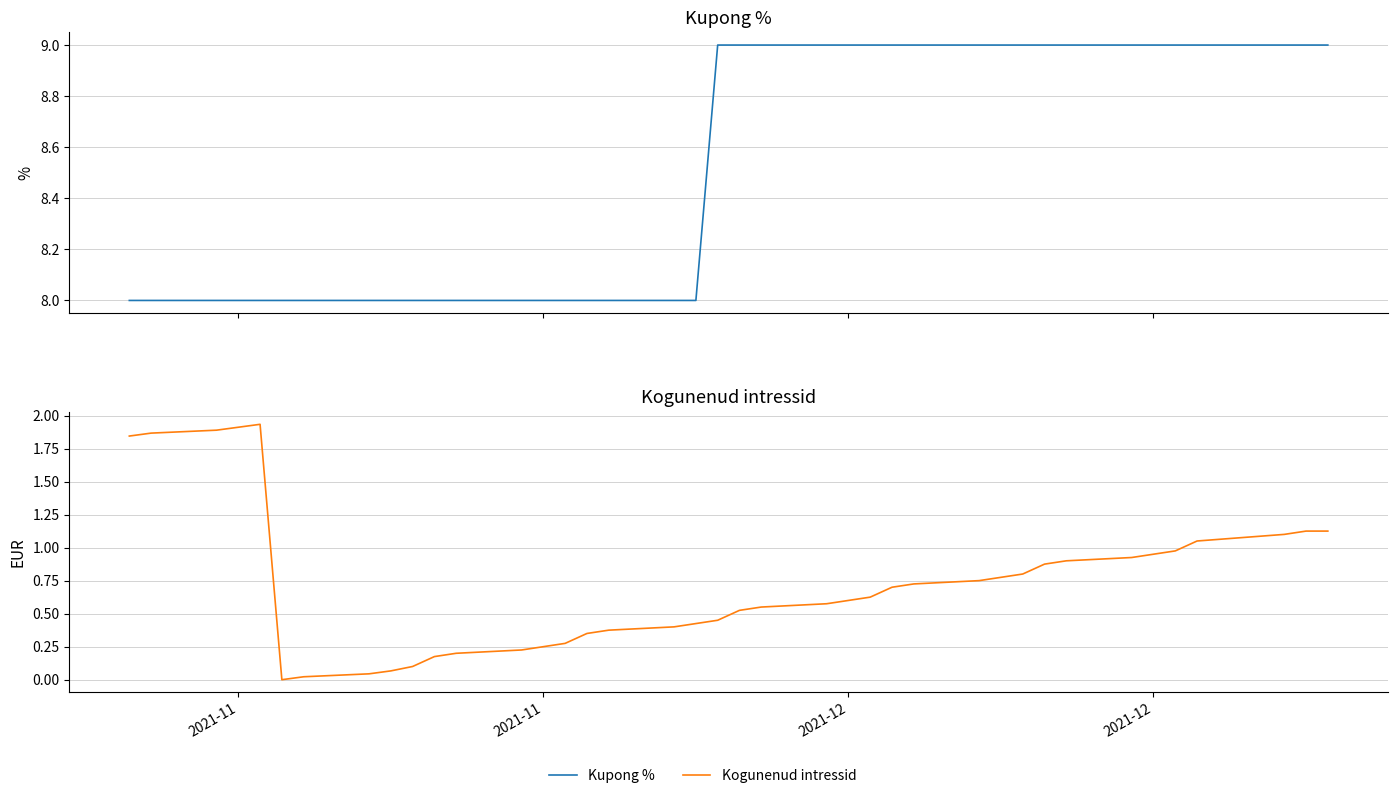

True or false: Kupong % has more than 0 points higher than both neighbors.

False